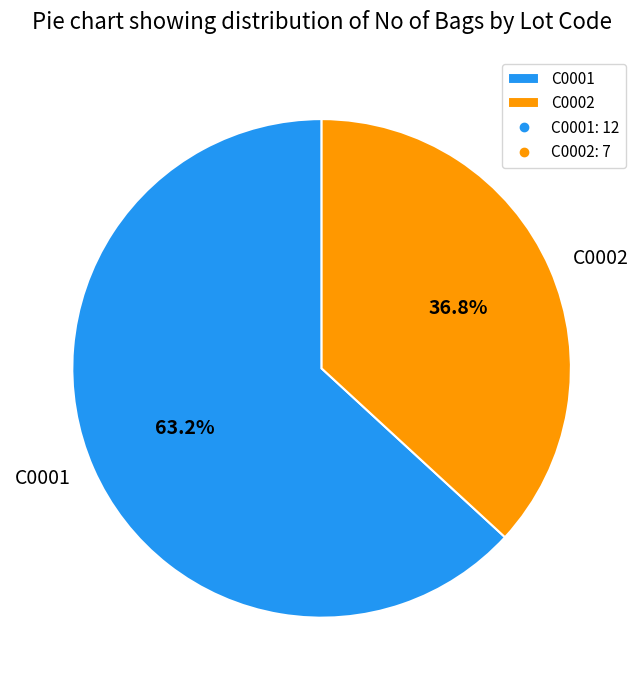

What is the smallest slice in the pie chart?

C0002